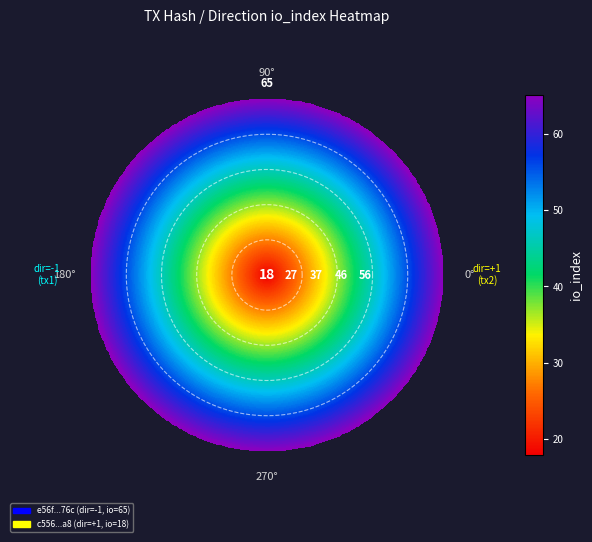

List the series in order of their peak value, lowest first.

c556eb19ee84d23ffc4d8693aebcf266a6657a8, e56f12370136c95e7fc7757e0d4045d43aae76c